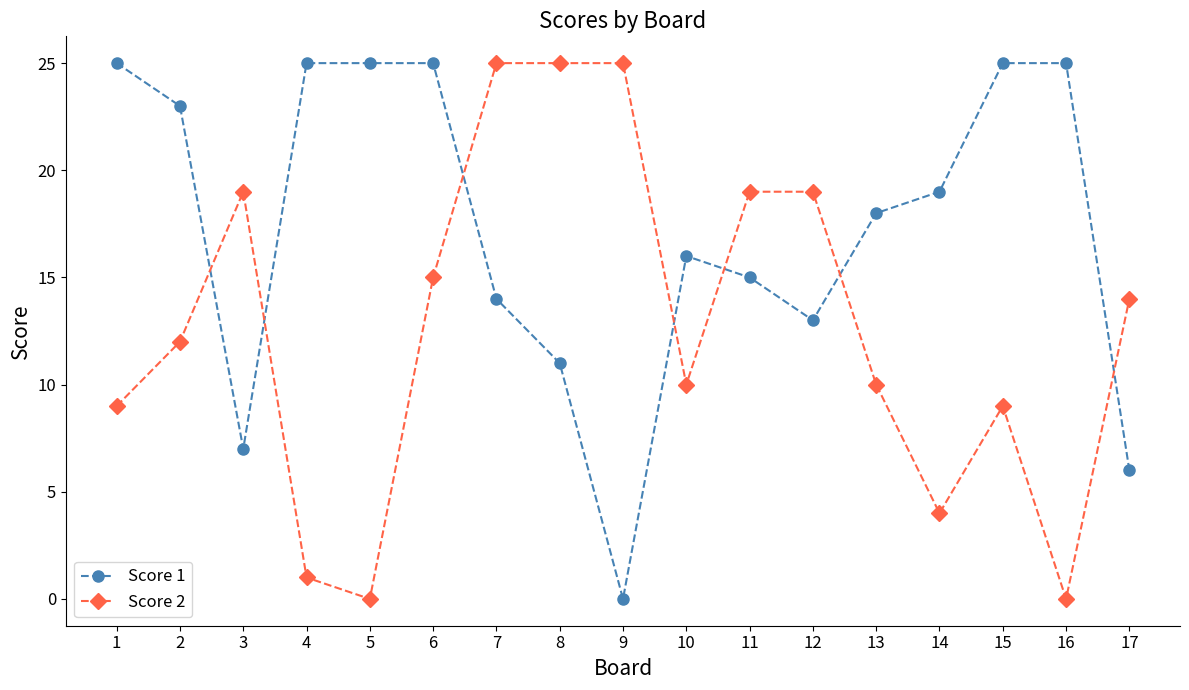

Where do Score 2 and Score 1 first cross each other?

2 and 3